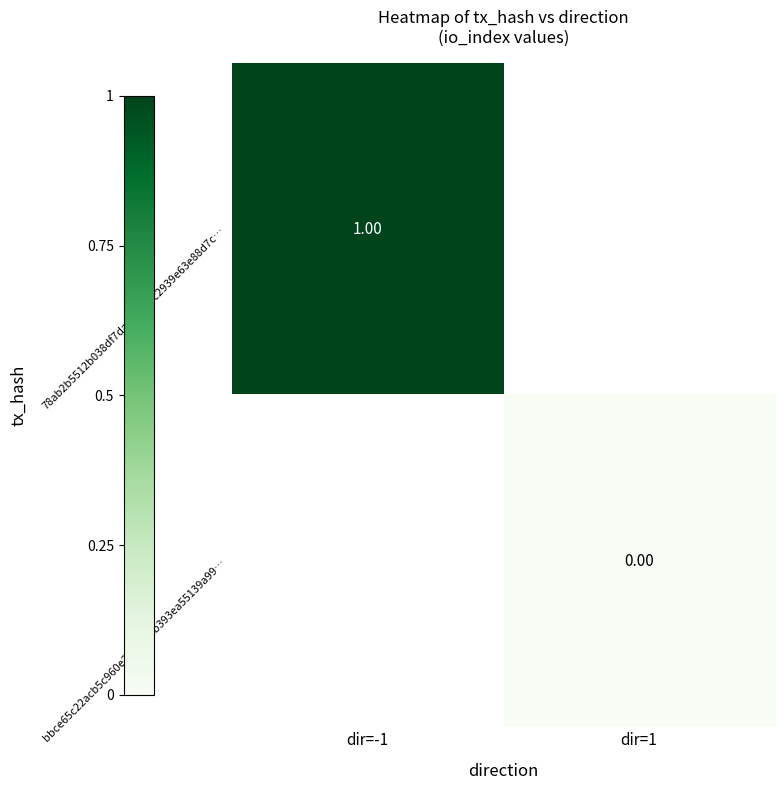

True or false: bbce65c22acb5c960e2c6c862b393ea55139a99… has a value of 0.0 at dir=1.

True